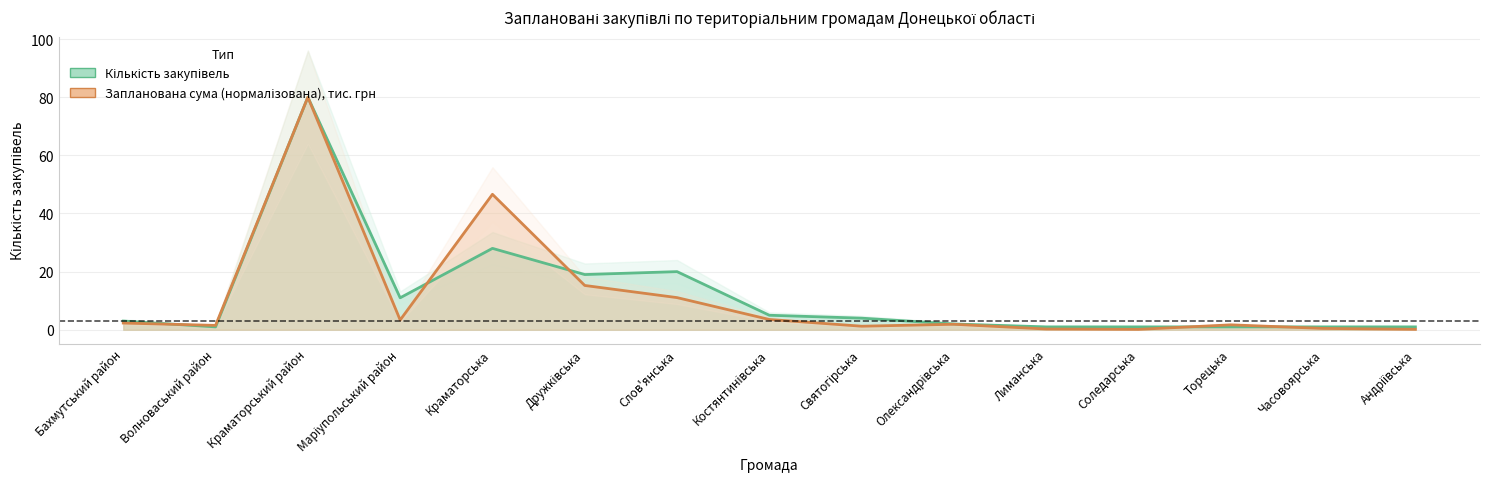

True or false: Запланована сума закупівлі, тис. грн has more than 1 interior local peaks.

True